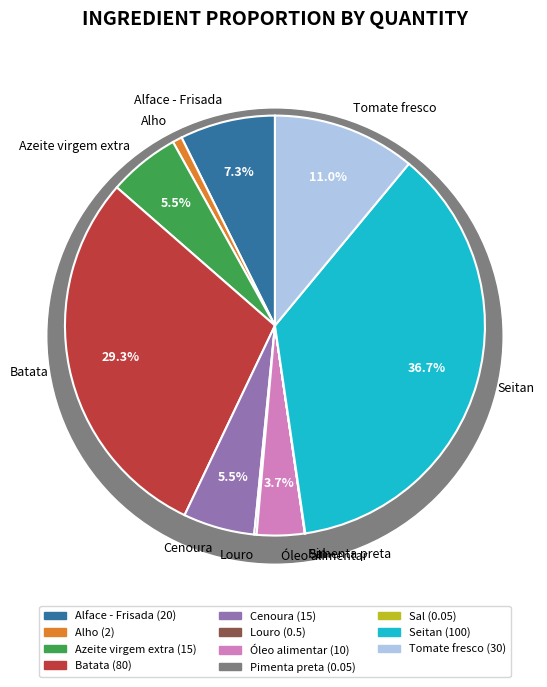

Do Tomate fresco and Óleo alimentar together represent more than half of the pie?

No